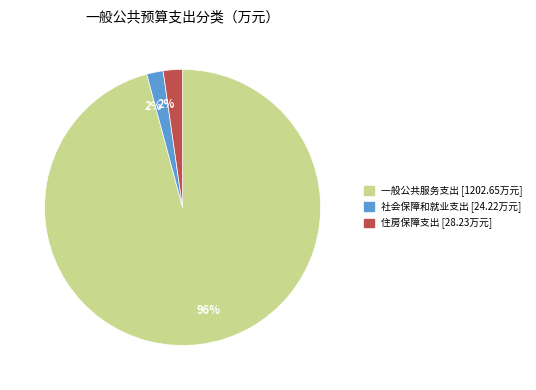

Which slice is the largest?

一般公共服务支出